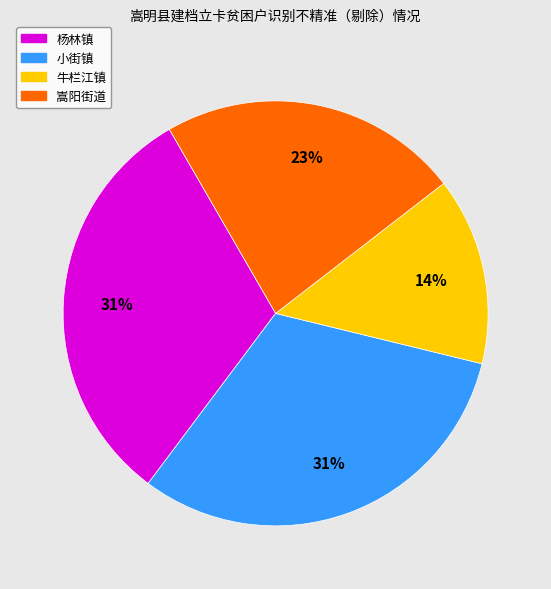

Is there a majority slice in this chart?

No